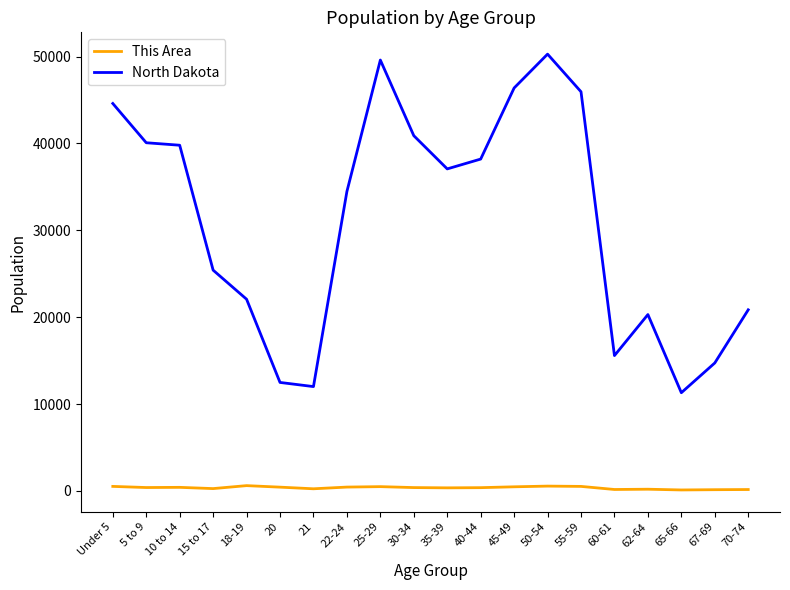

Which series has the widest spread of values?

North Dakota